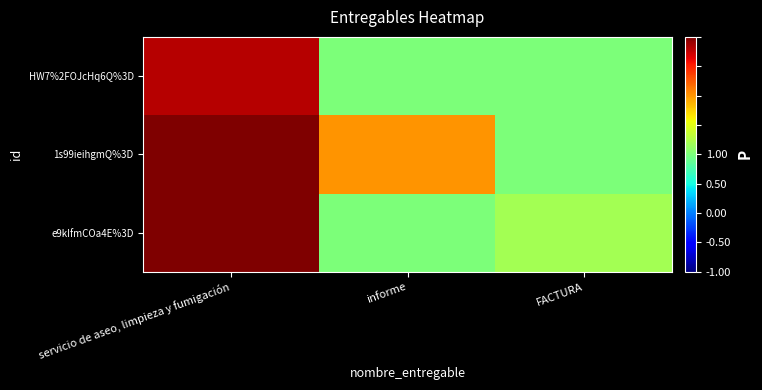

Rank the series by their average value, from highest to lowest.

1s99ieihgmQ%3D, e9kIfmCOa4E%3D, HW7%2FOJcHq6Q%3D